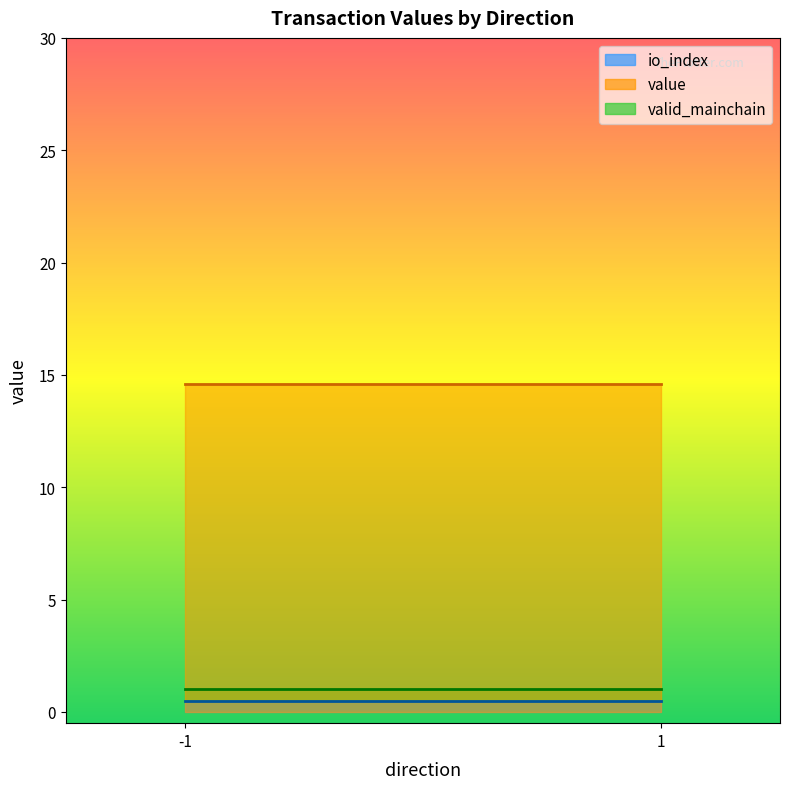

Which label corresponds to the largest value in the chart?

-1